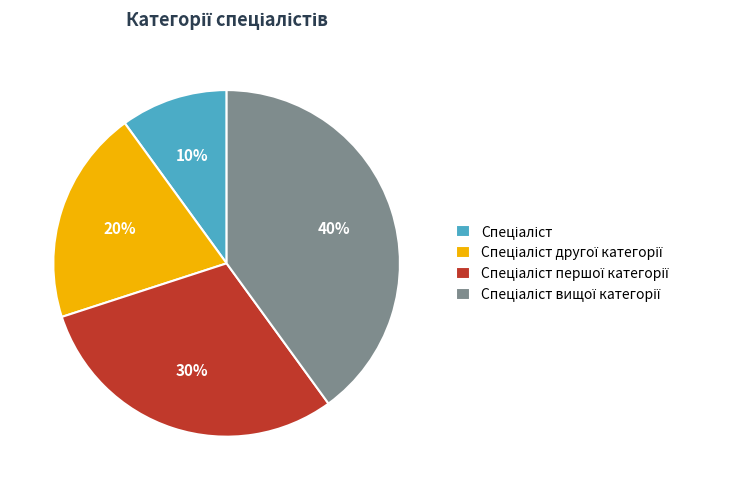

Does any single category account for the majority?

No